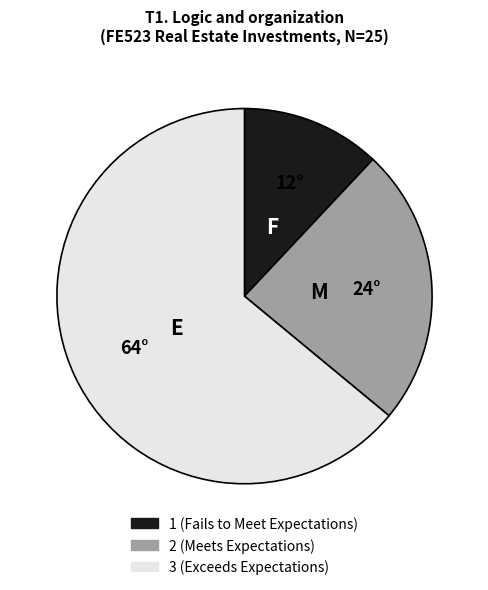

Is it true that 2 (Meets Expectations) is 24% of the pie?

True